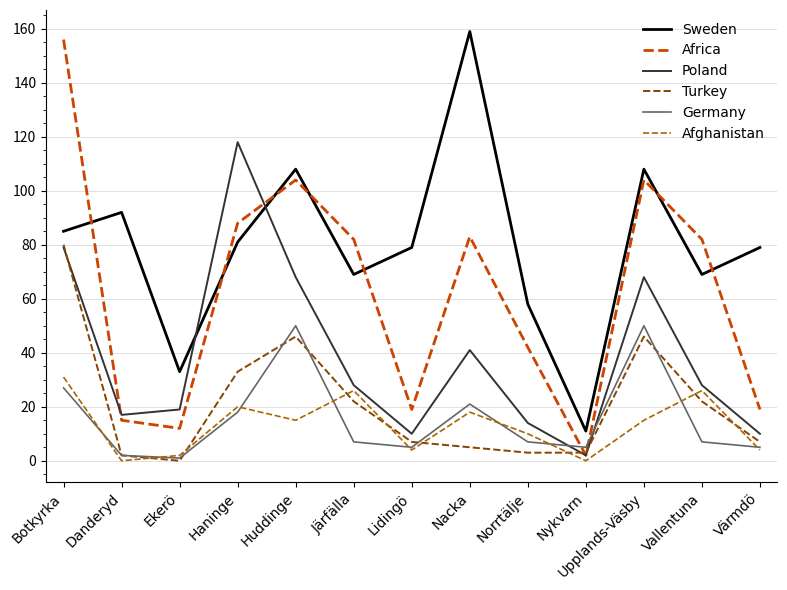

What is the difference between the second highest and minimum values in the Poland series?

77